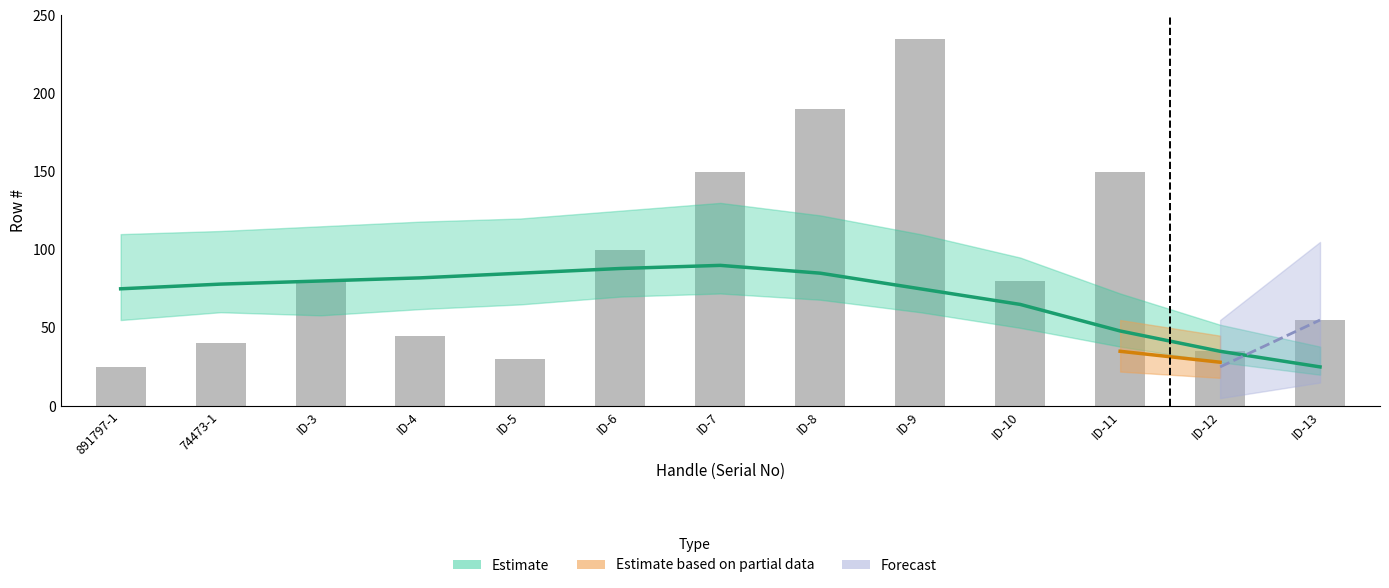

What is the change in value from ID-4 to ID-8?

+145